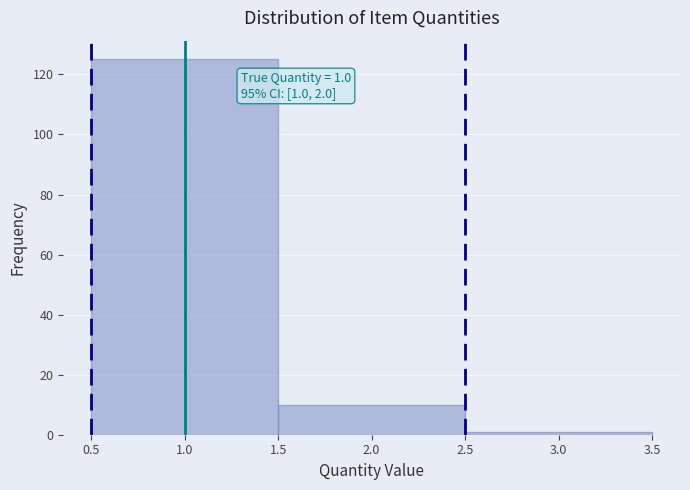

Which range on the x-axis has the tallest bar?

0.5 to 1.5